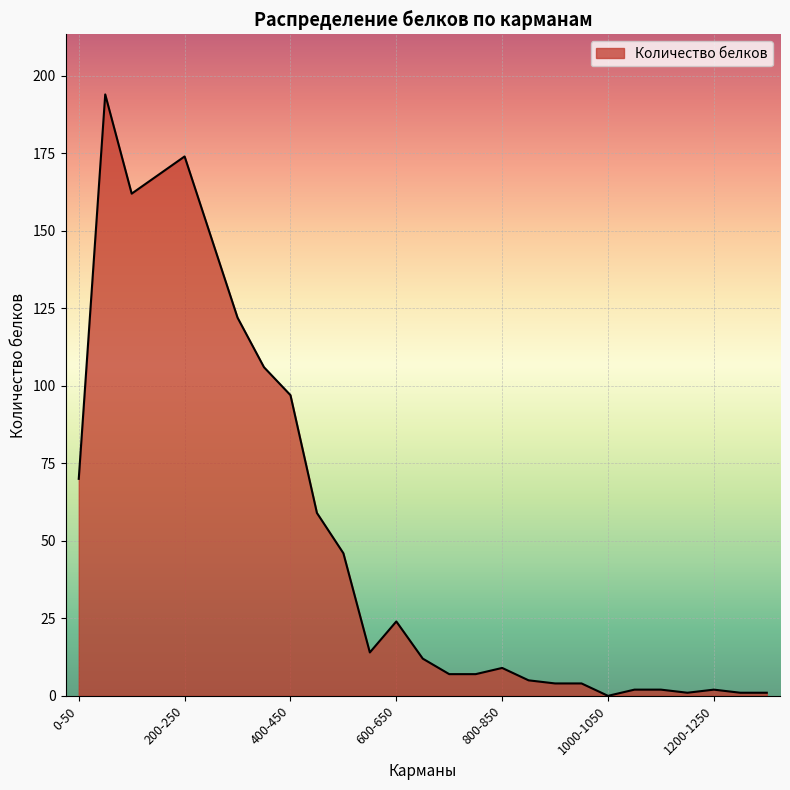

What is the difference between the maximum and minimum values?

194